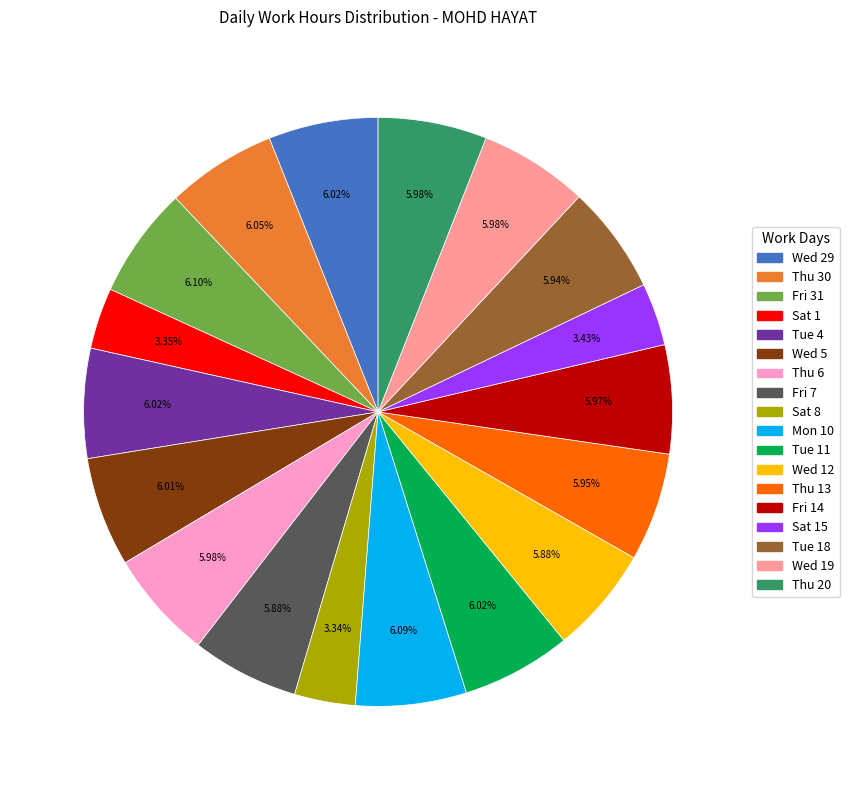

Does any single category account for the majority?

No